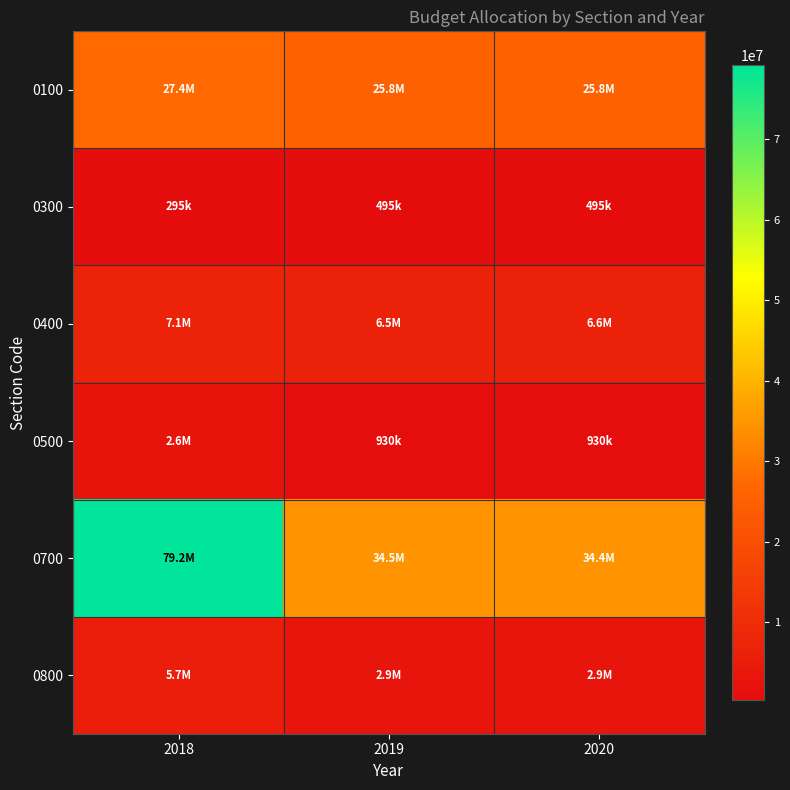

What is the minimum value shown in the chart?

295000.0